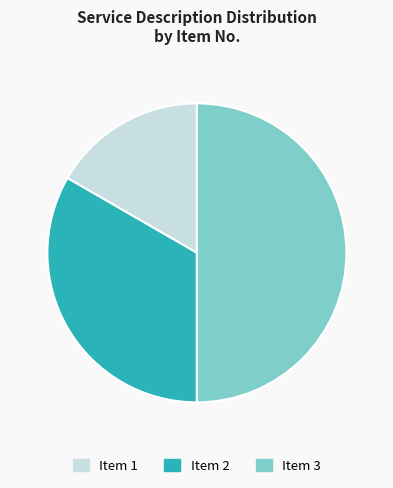

Which category has the smallest portion of the pie?

Item 1